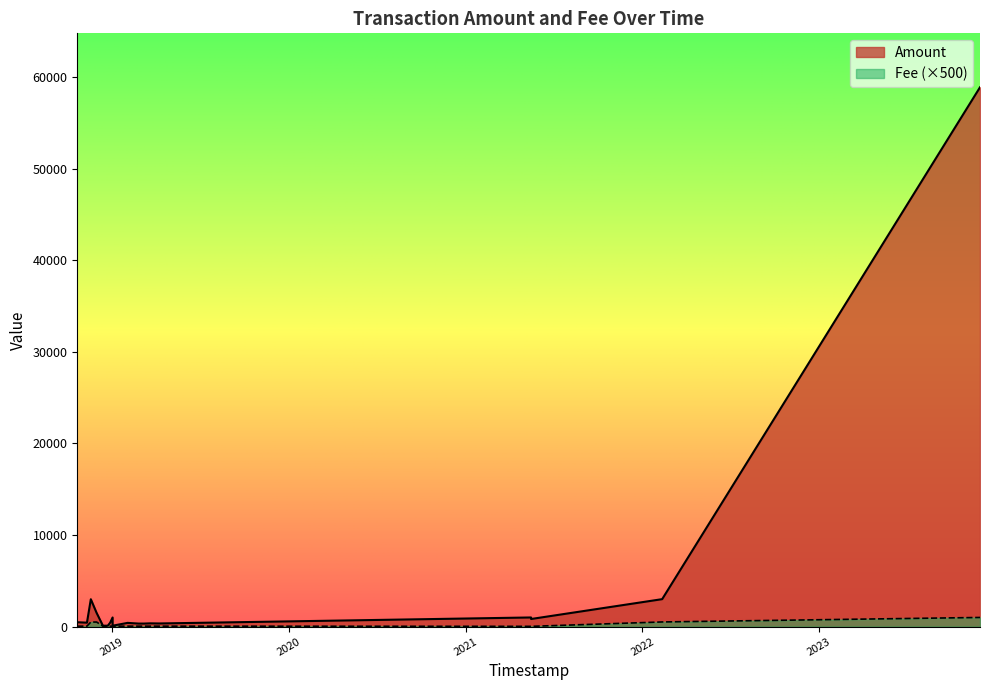

Read the Fee value at 2018-12-18.

0.1